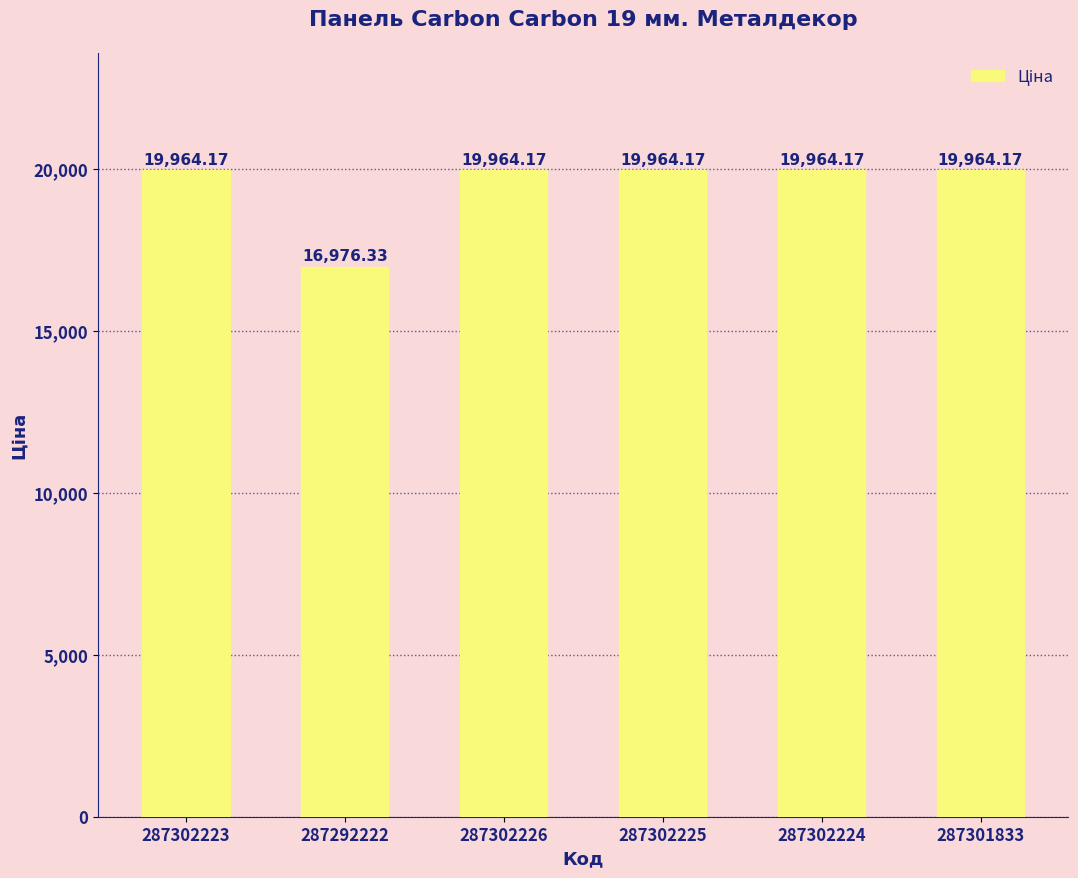

Where does the data first go above 19964?

287302223